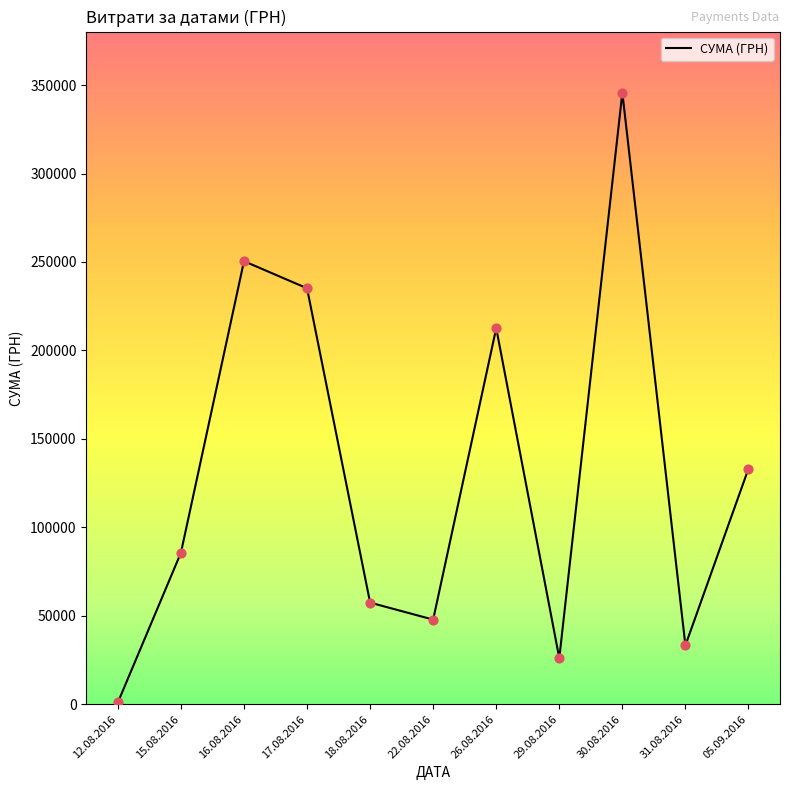

Approximately how many times larger is the value at 16.08.2016 compared to 26.08.2016?

1.2